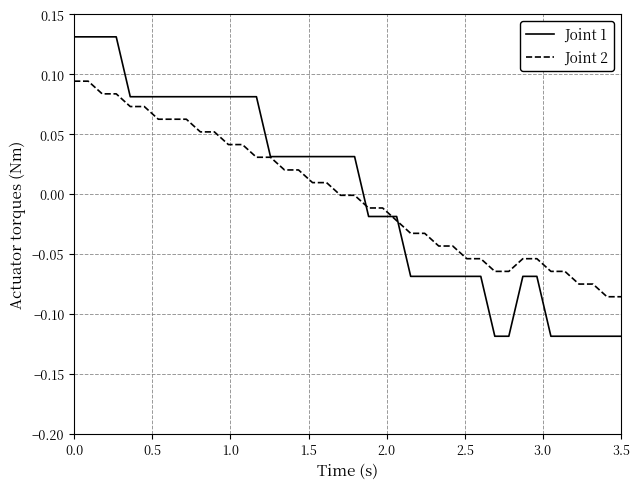

How many values in the Joint 1 series are below 0?

19